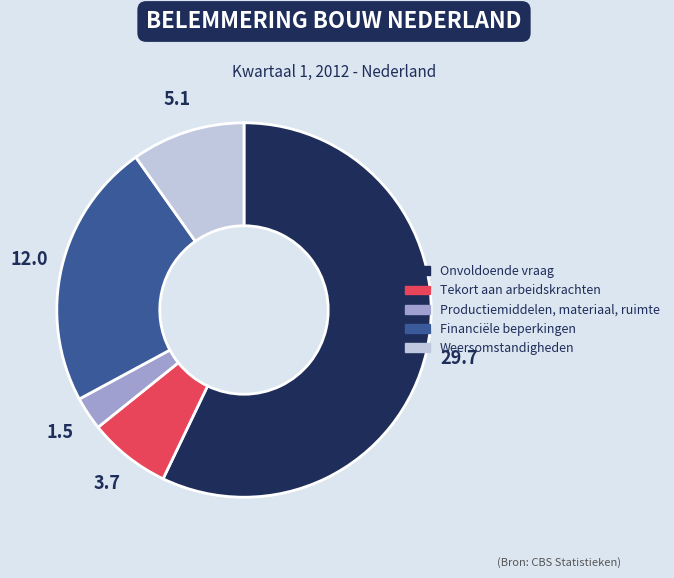

Is it true that Productiemiddelen, materiaal, ruimte is 3% of the pie?

True